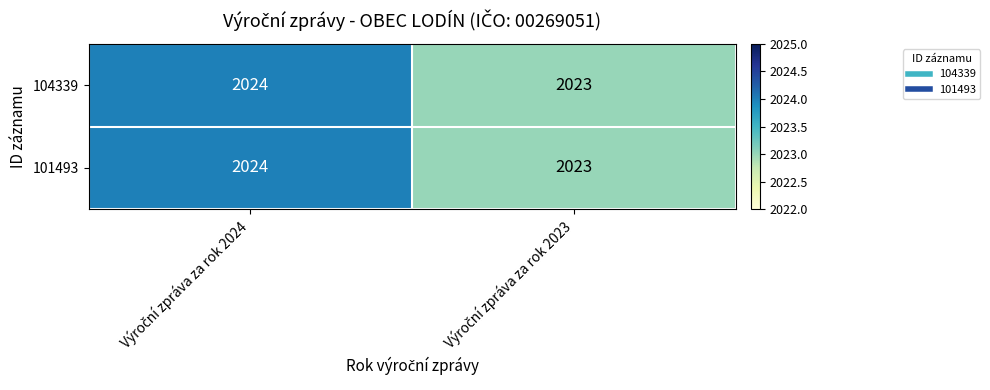

What is the average value of the 101493 series?

2024